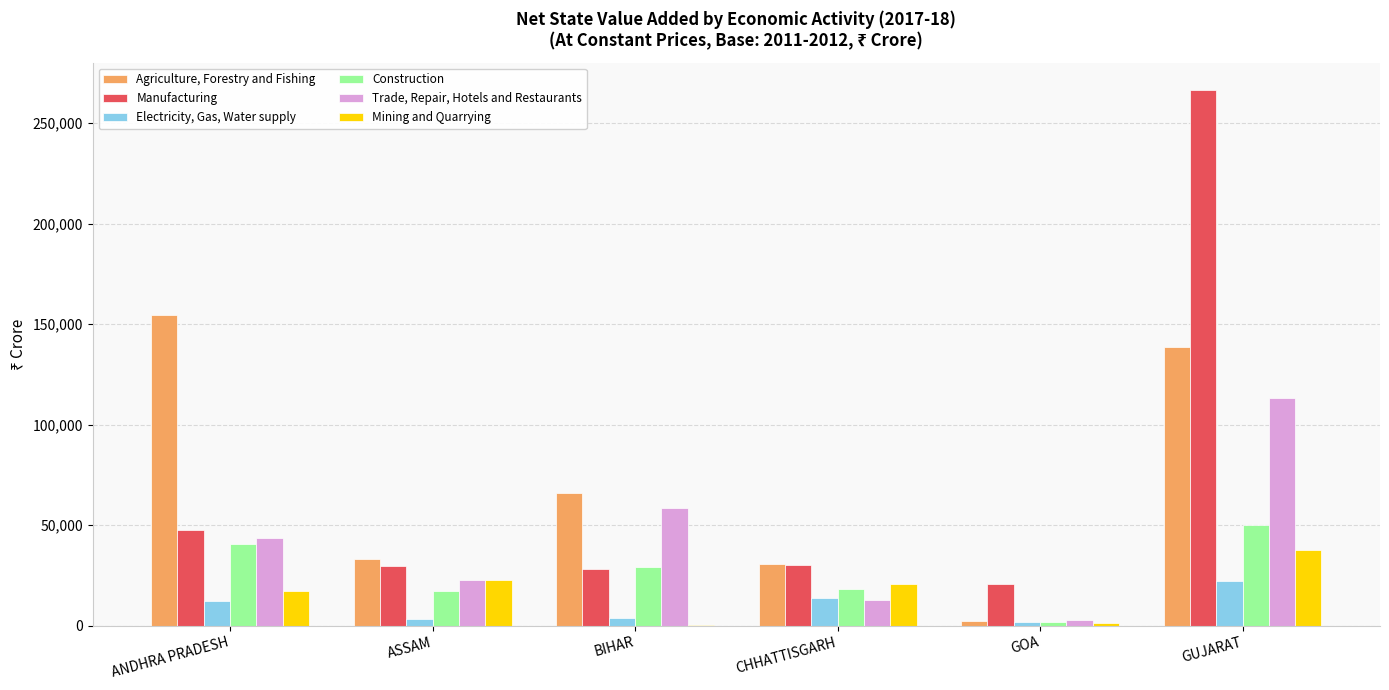

What is the greatest value displayed?

266690